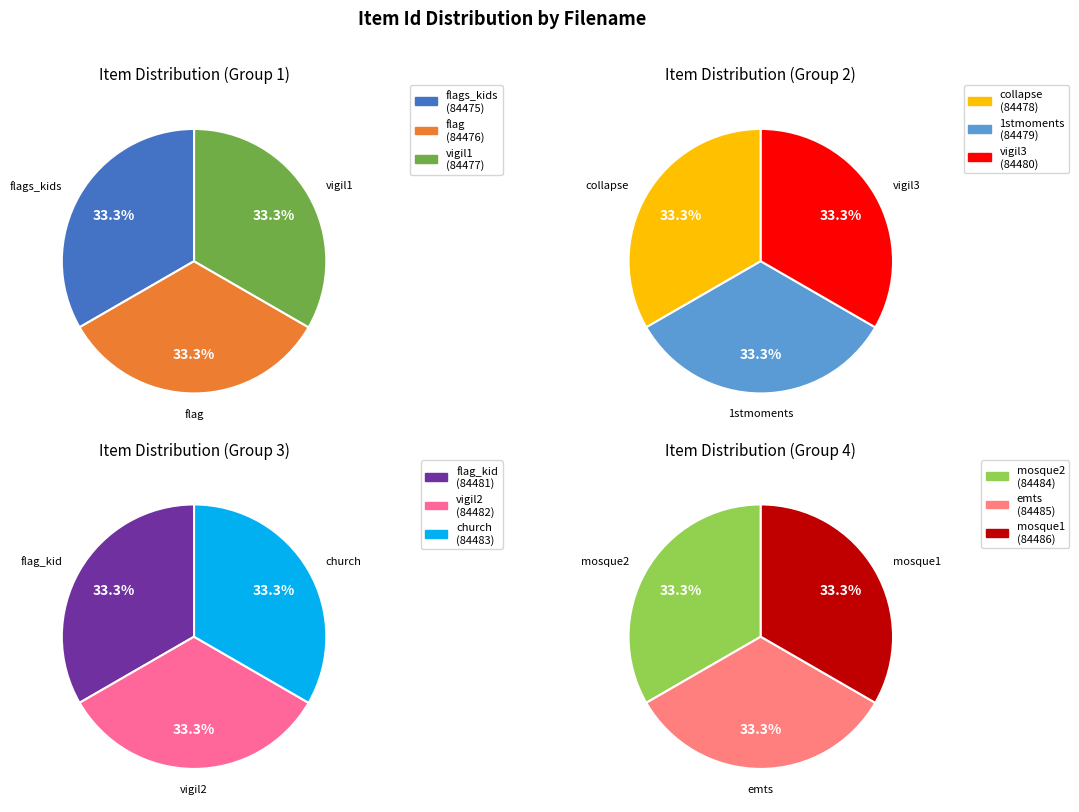

Is mosque2.jpg the majority of the pie?

No